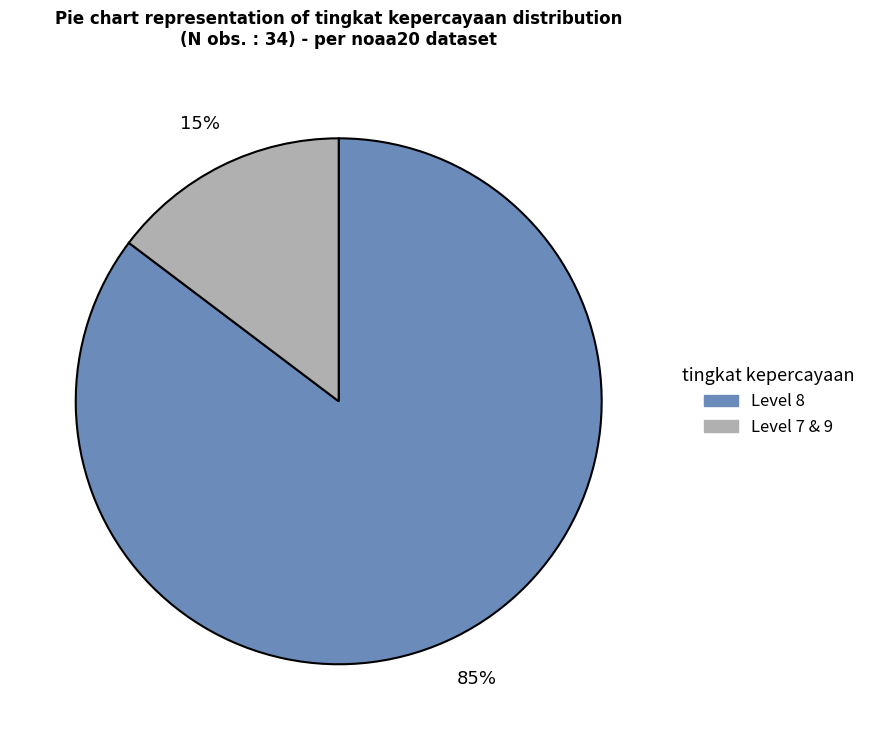

Count the number of slices in the pie.

2